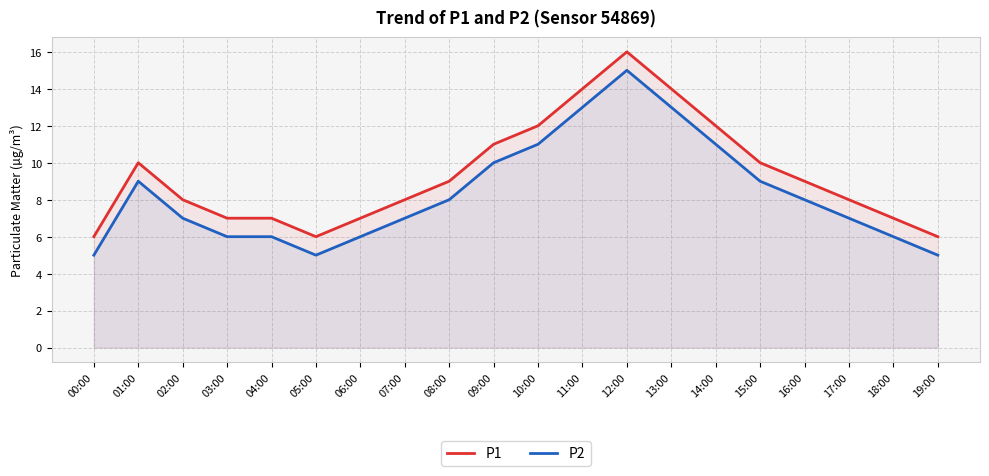

Reading left to right, extract all data points from this chart.

P1: 6	10	8	7	7	6	7	8	9	11	12	14	16	14	12	10	9	8	7	6
P2: 5	9	7	6	6	5	6	7	8	10	11	13	15	13	11	9	8	7	6	5